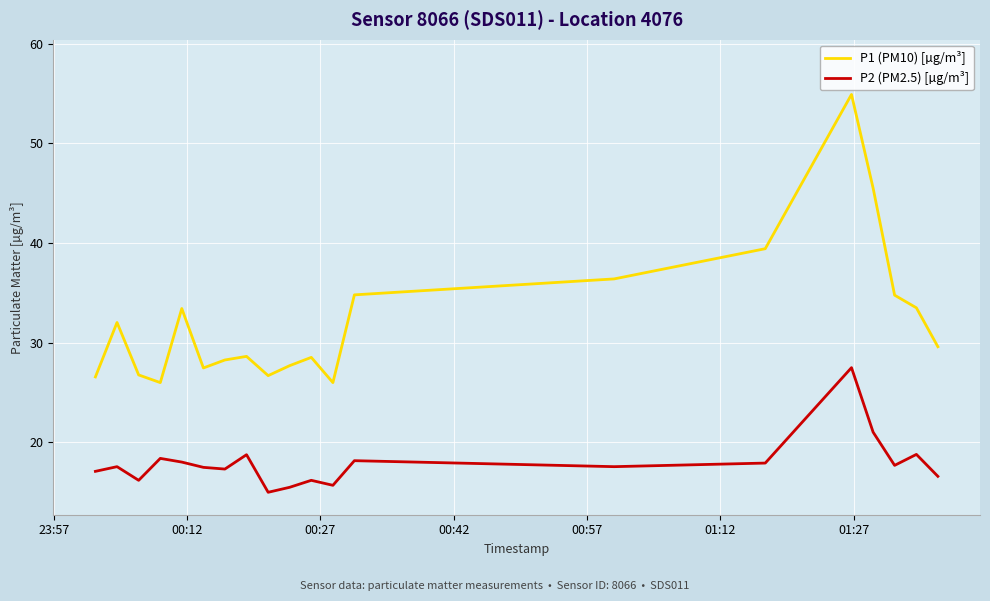

What is the smallest value displayed?

15.0